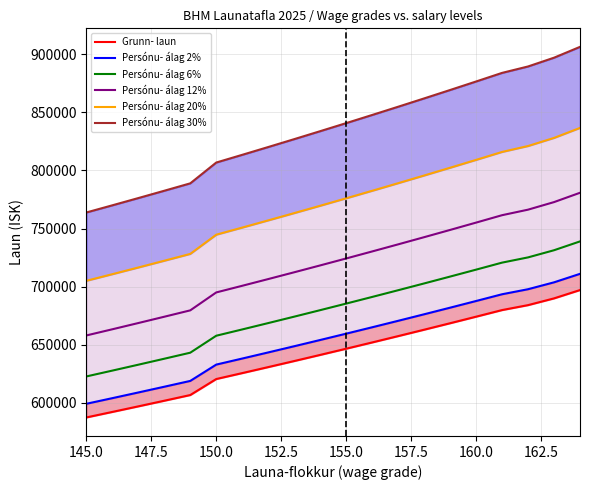

What is the average value of the Persónu- álag 30% series?

835434